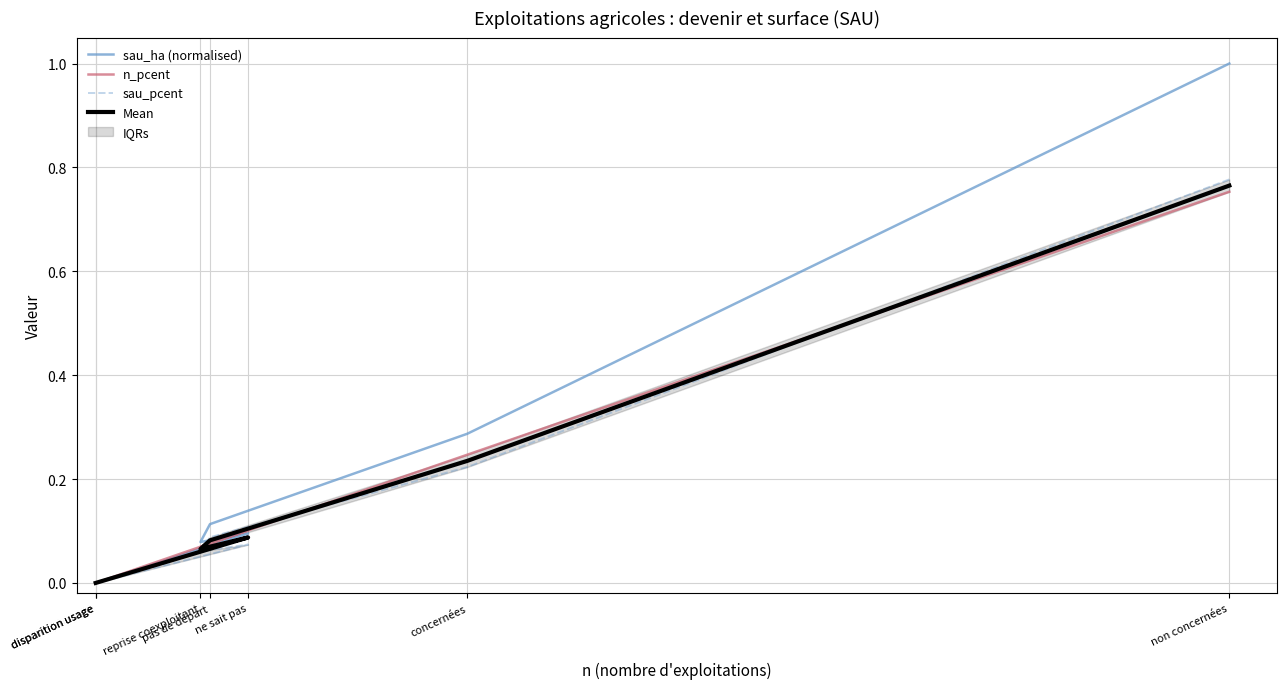

Is the value of Mean at non concernées greater than the value of sau_ha (normalised) at disparition usage?

Yes